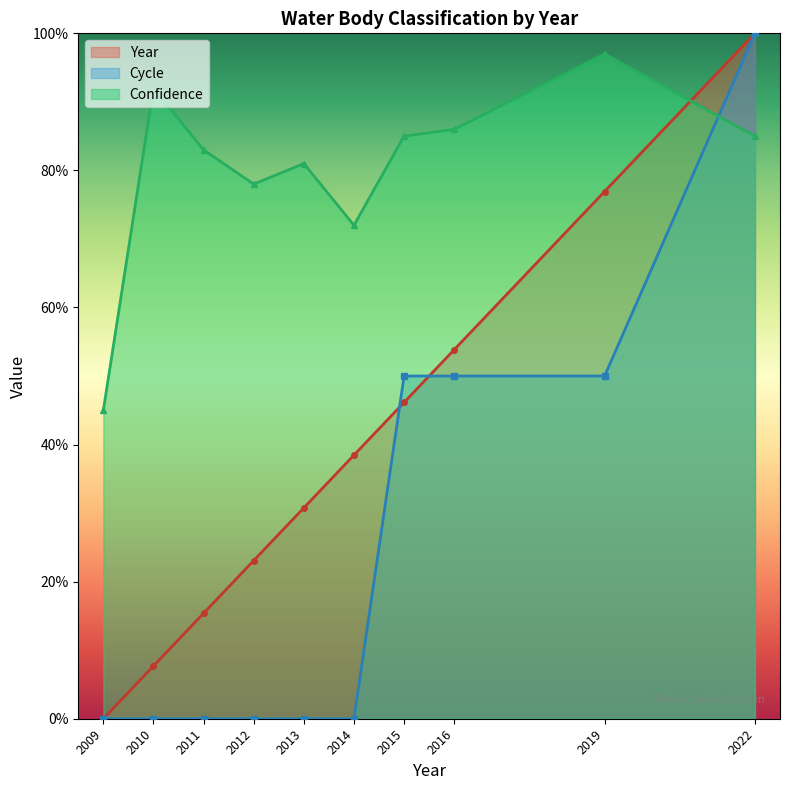

Is the value of Cycle at 2019 greater than the value of Year at 2019?

No